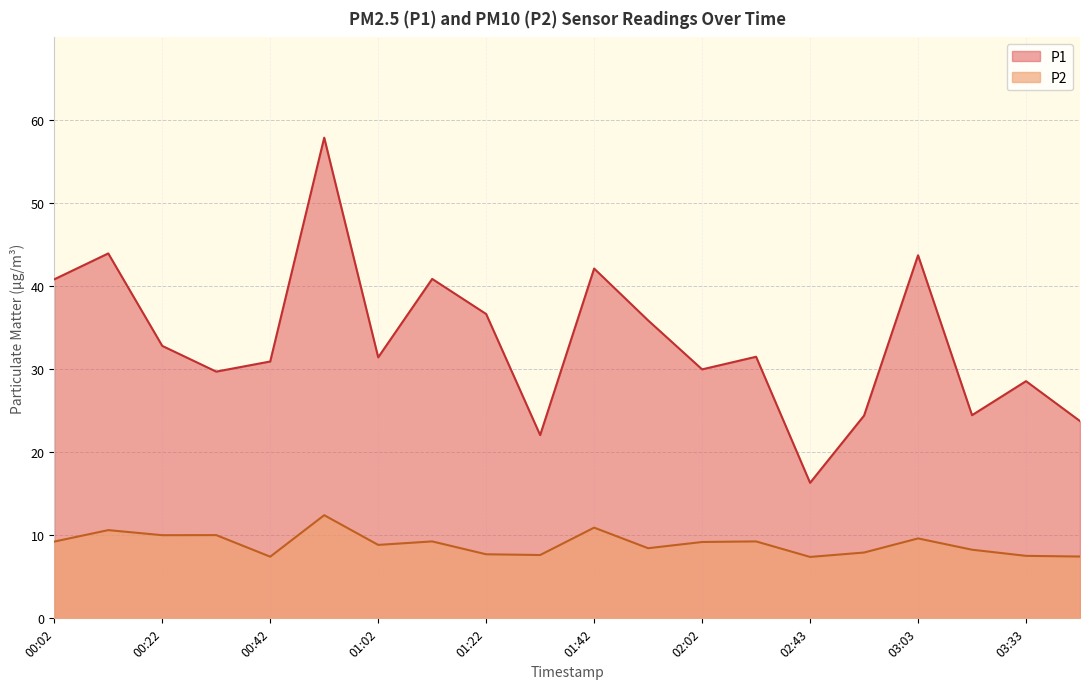

What is the difference between the P2 values at 02:43 and 00:12?

3.2